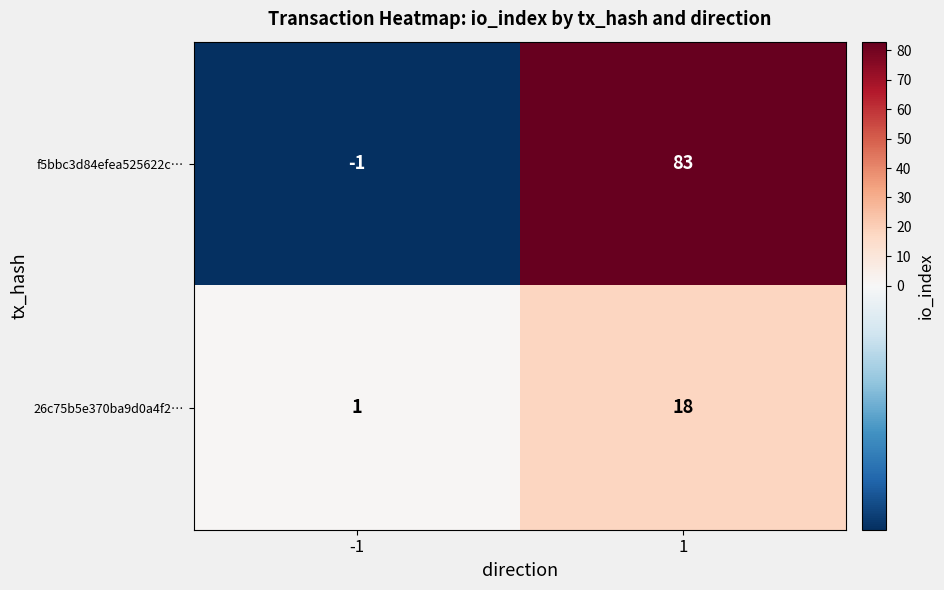

How many negative values does the f5bbc3d84efea525622c… series have?

1